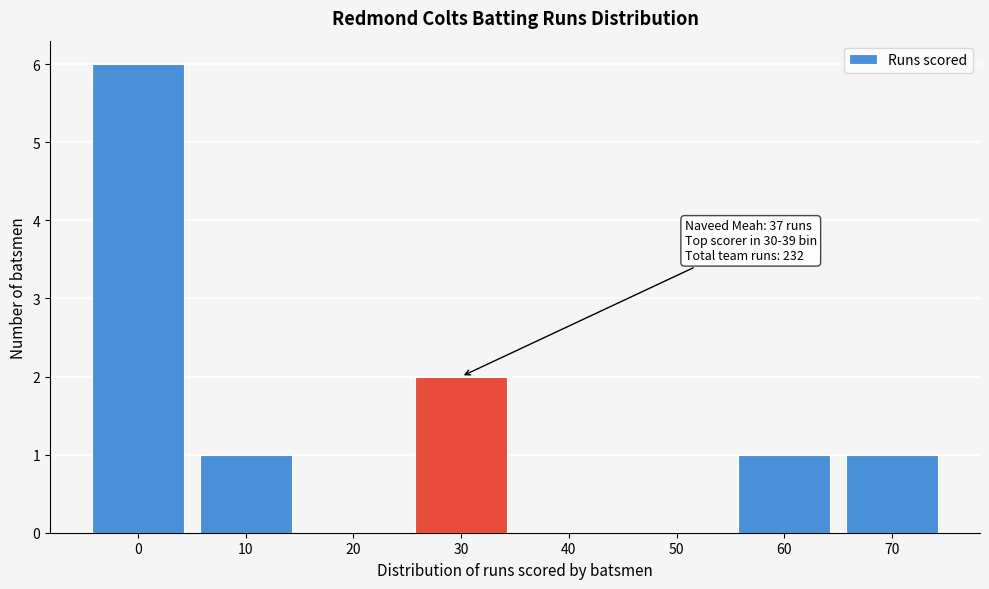

Reading left to right, transcribe all the data shown in this chart.

0=6	10=1	20=0	30=2	40=0	50=0	60=1	70=1